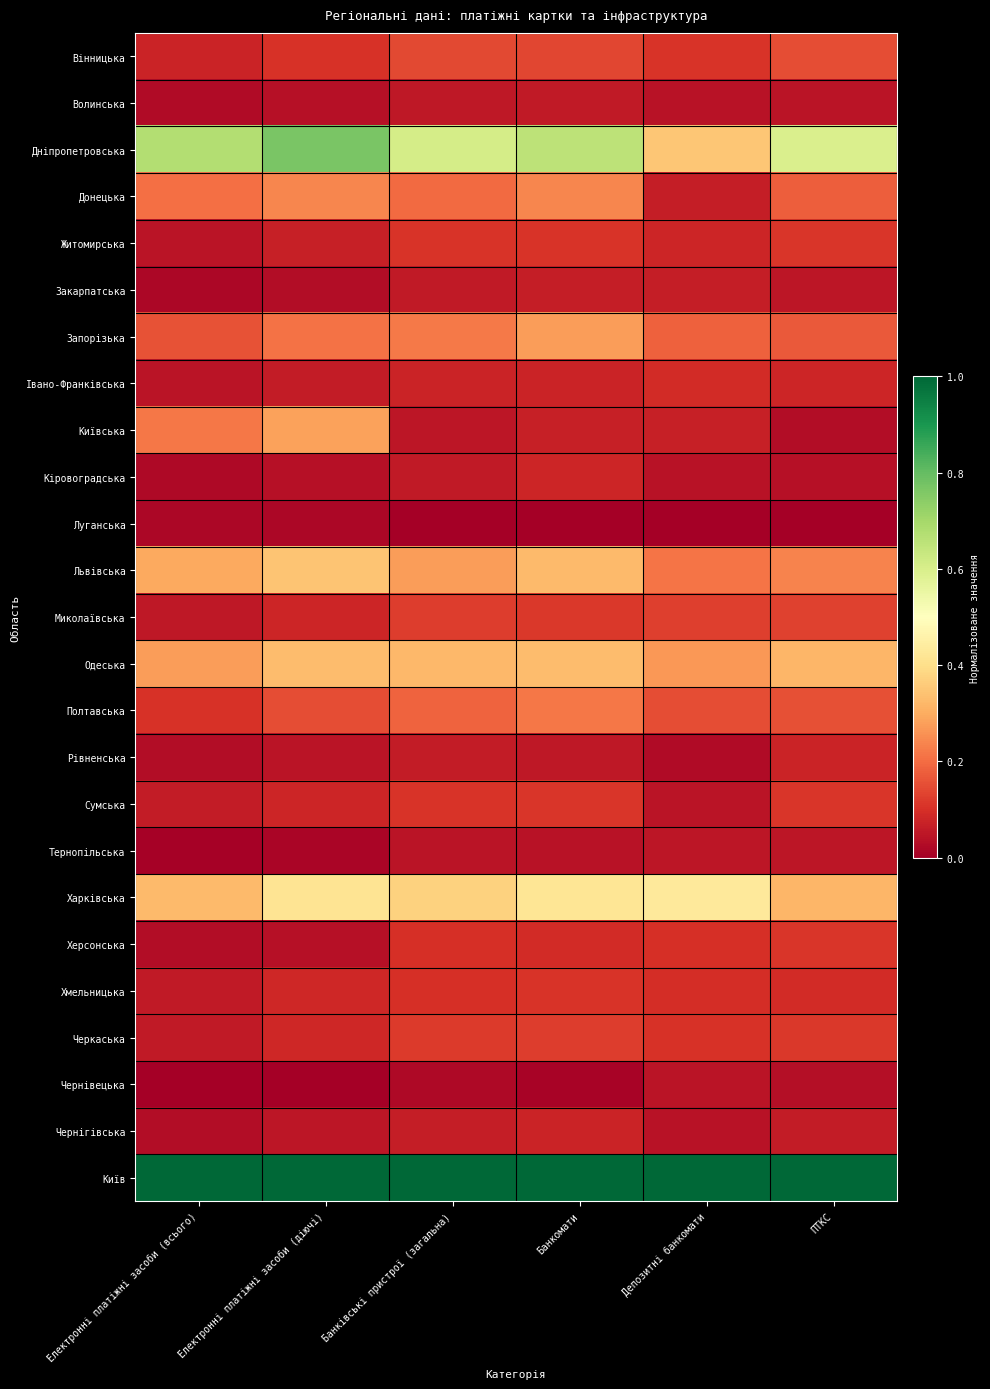

What is the greatest value displayed?

1.0